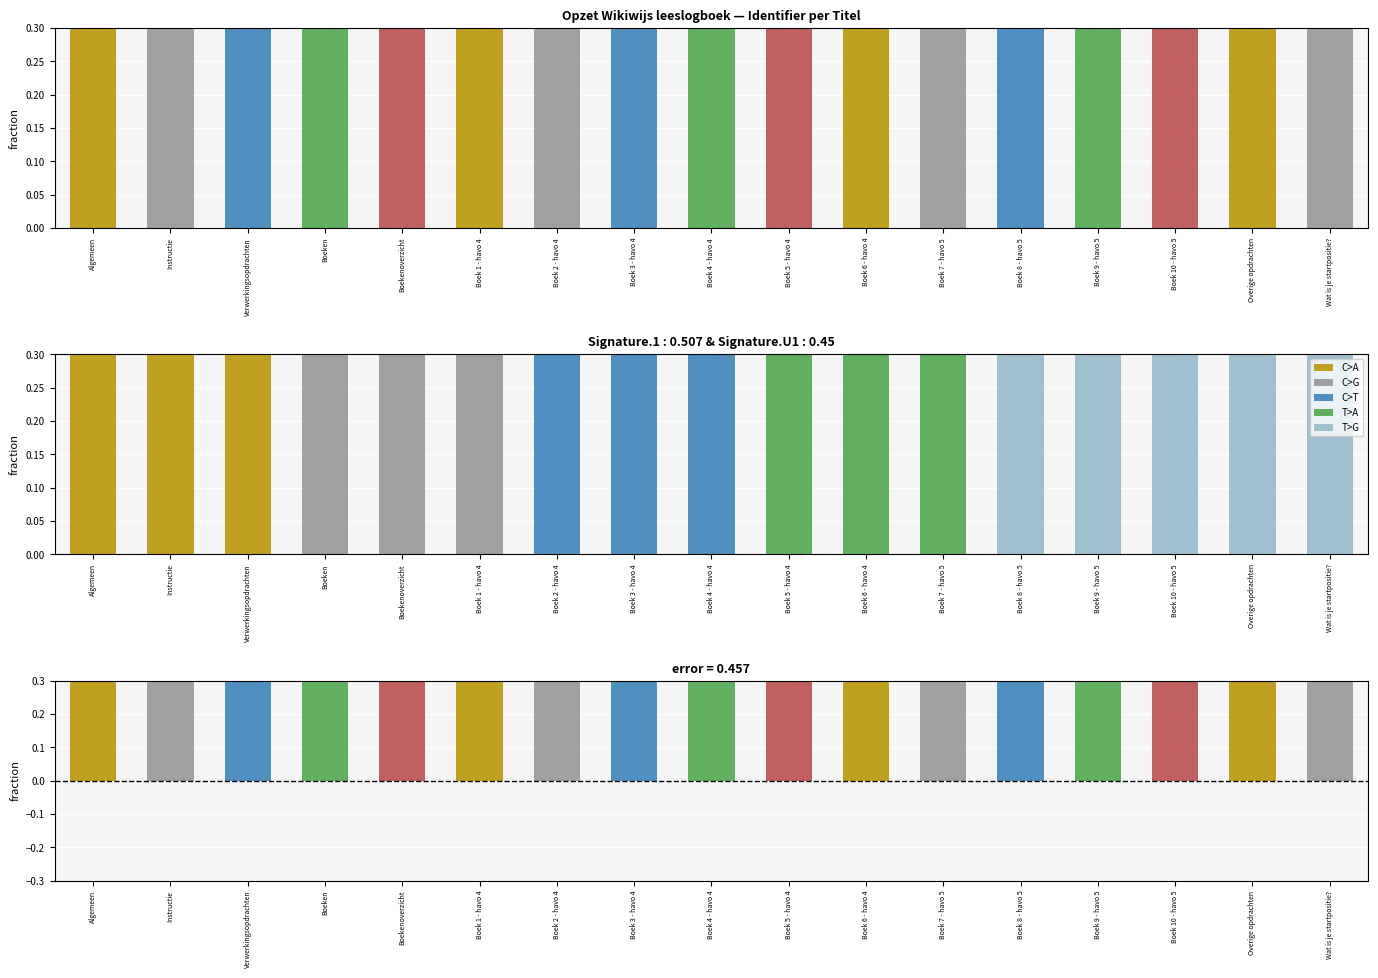

Does the chart contain any negative values?

No